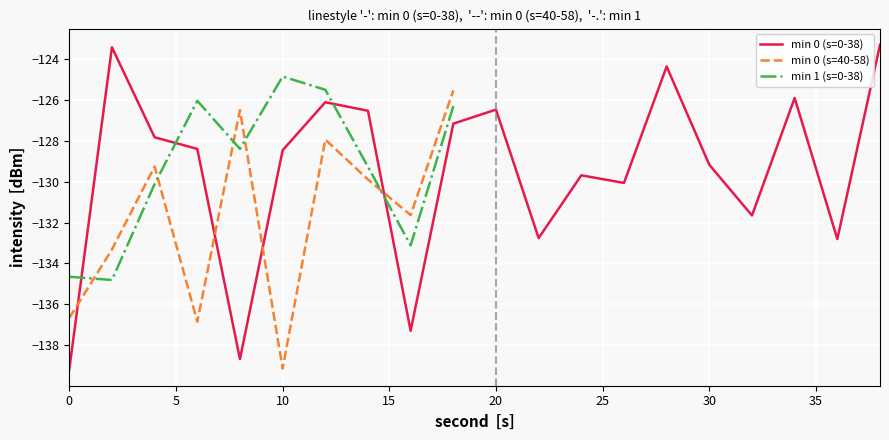

Which has a higher value, 28 or 2?

2